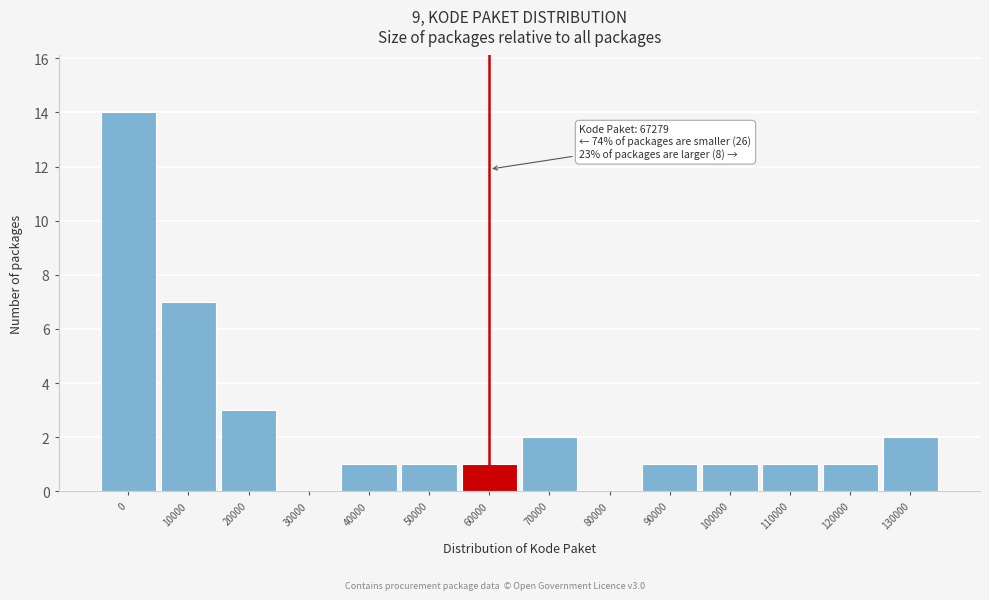

Reading left to right, what are all the values shown in this chart?

0=14	10000=7	20000=3	30000=0	40000=1	50000=1	60000=1	70000=2	80000=0	90000=1	100000=1	110000=1	120000=1	130000=2